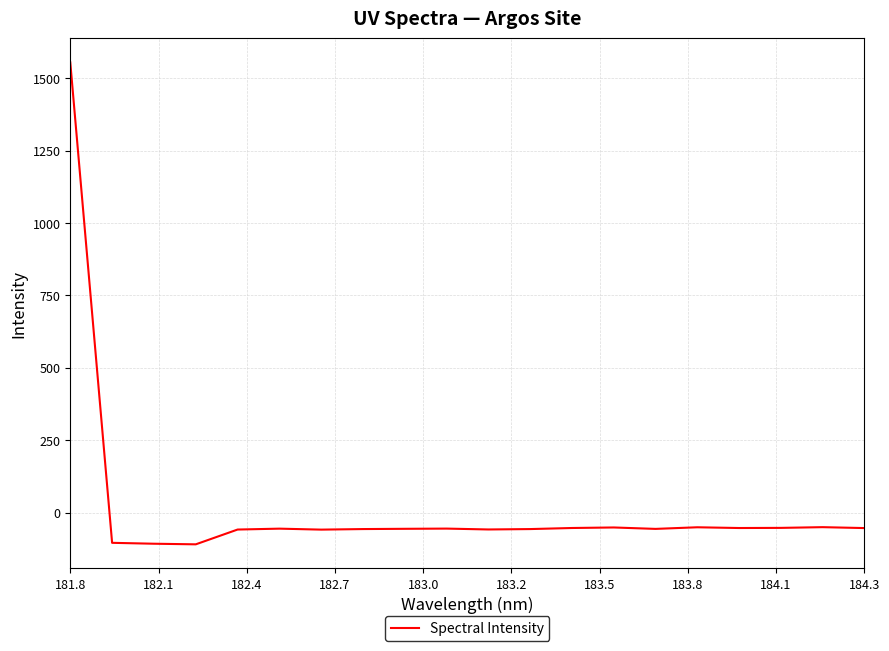

What is the greatest value displayed?

1554.3